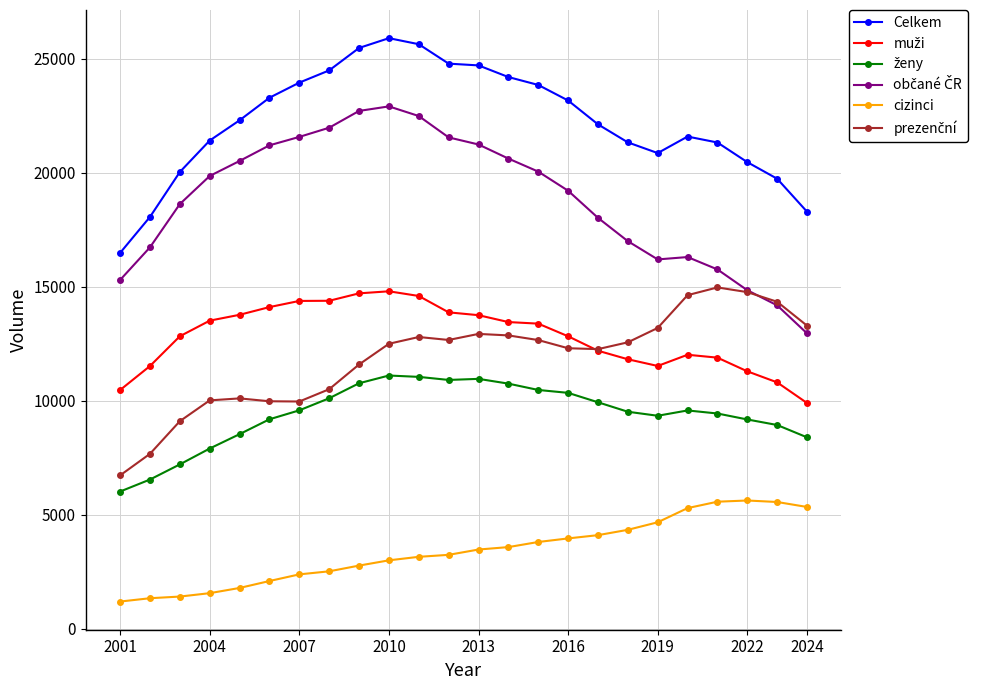

True or false: cizinci and Celkem intersect in this chart.

False